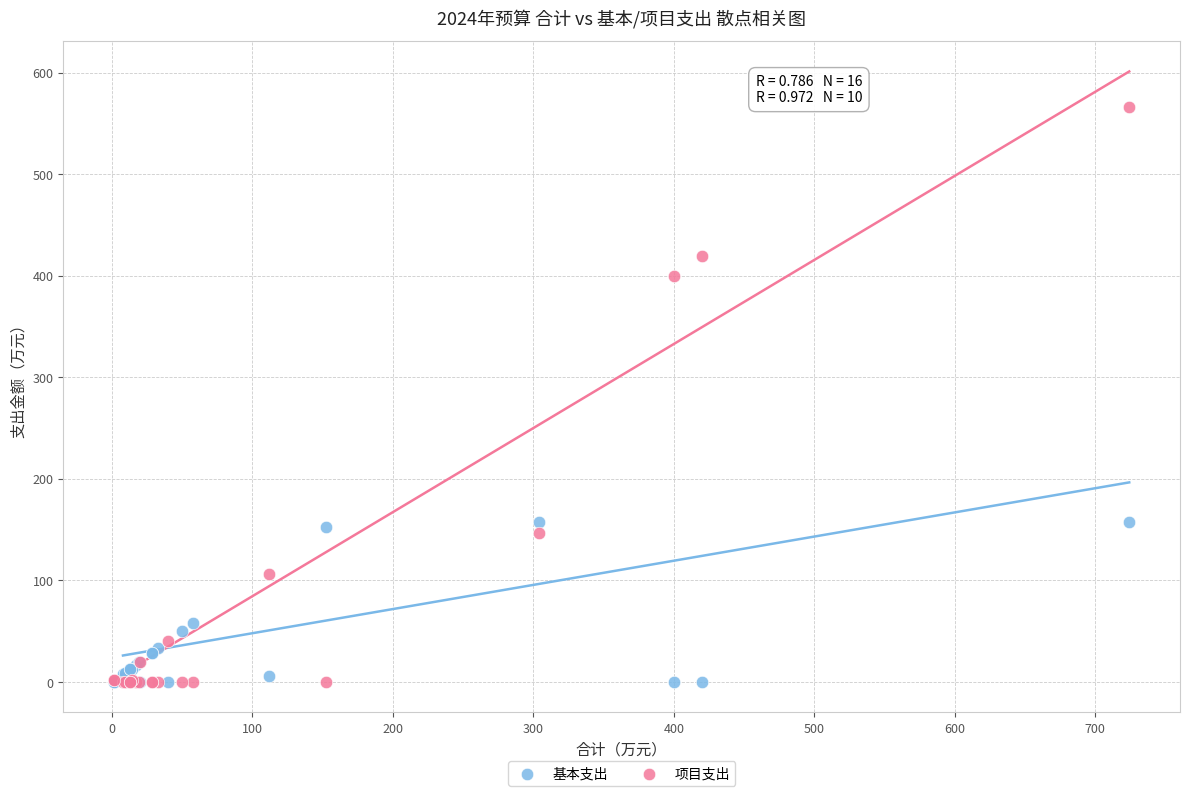

Across all series, what Y value is closest to 283?

400.0